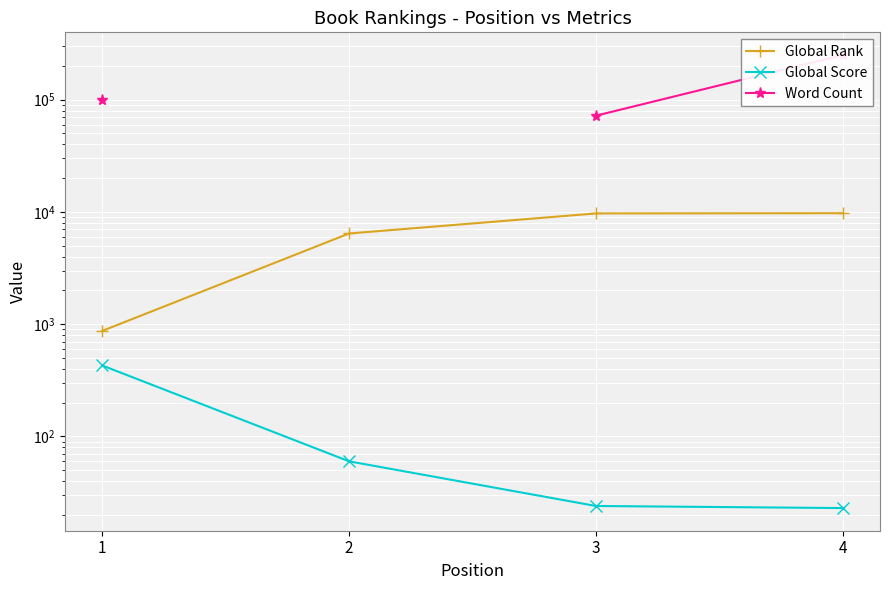

What is the sum of all Global Score values?

536.0